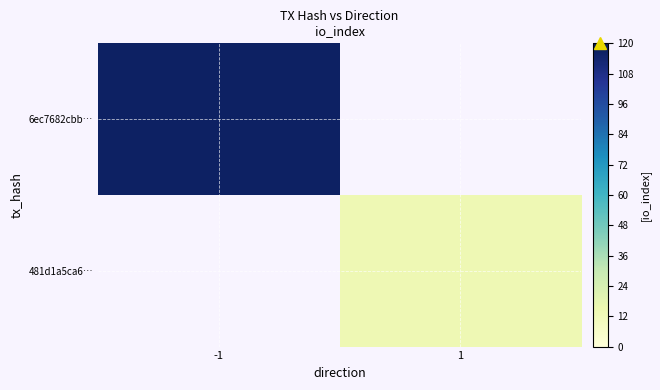

Rank the series by their maximum value, from lowest to highest.

6ec7682cbb…, 481d1a5ca6…